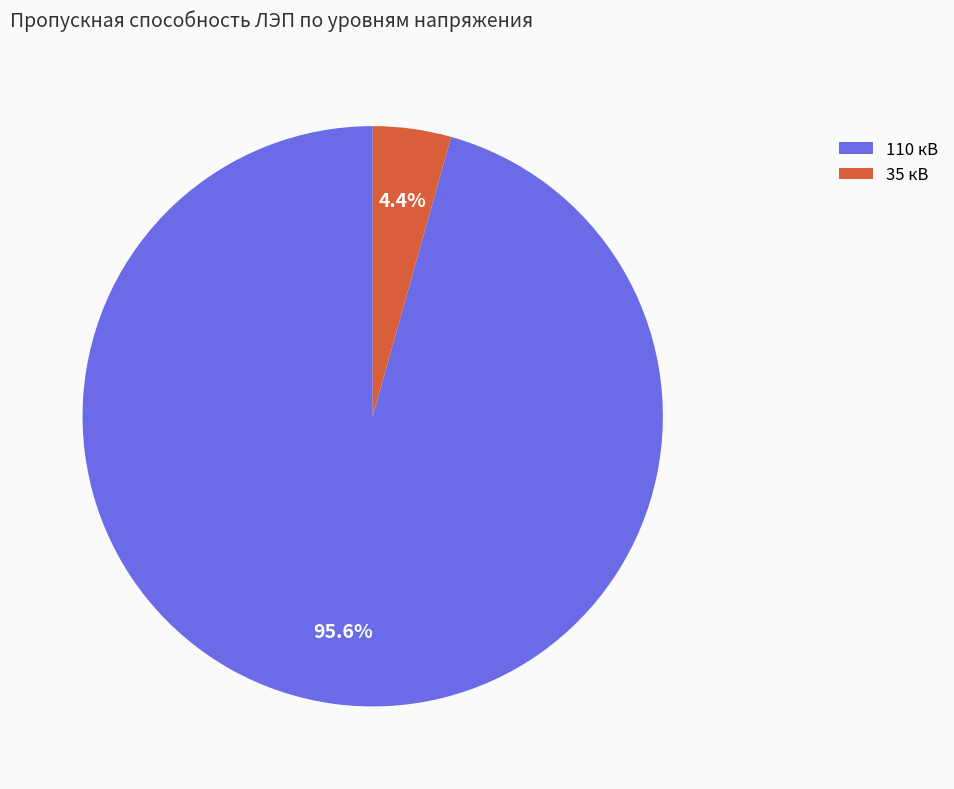

Which category has the biggest portion of the pie?

110 кВ